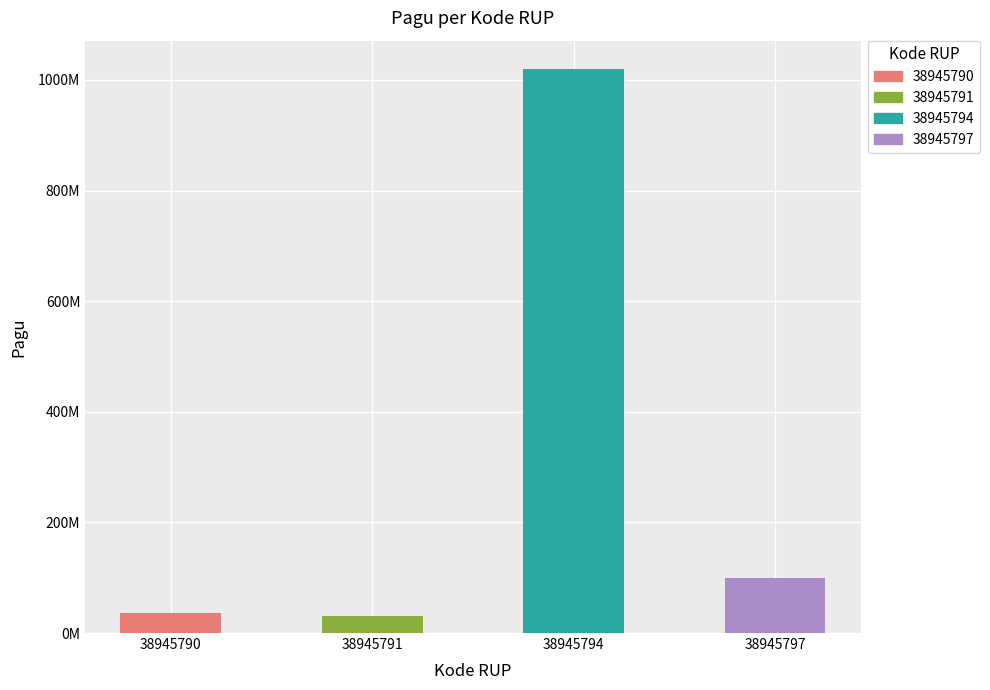

The chart shows a value of 1020000000 at 38945794. True or false?

True